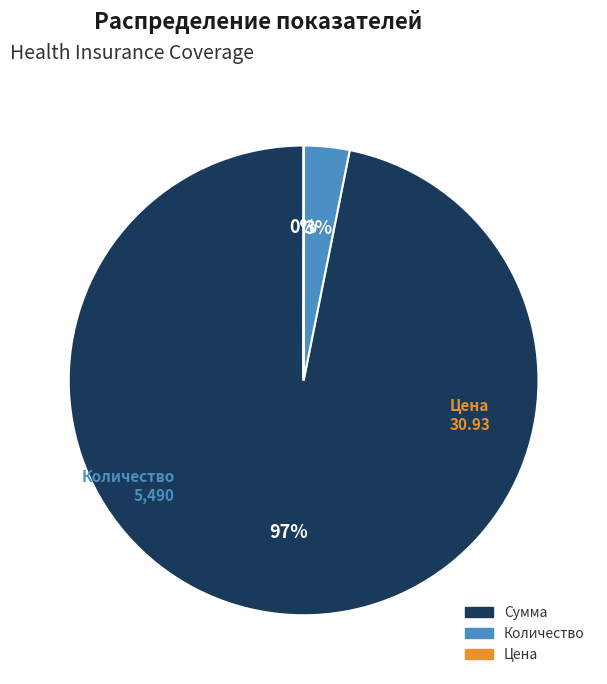

What percentage is the Количество slice, to the nearest percent?

3%